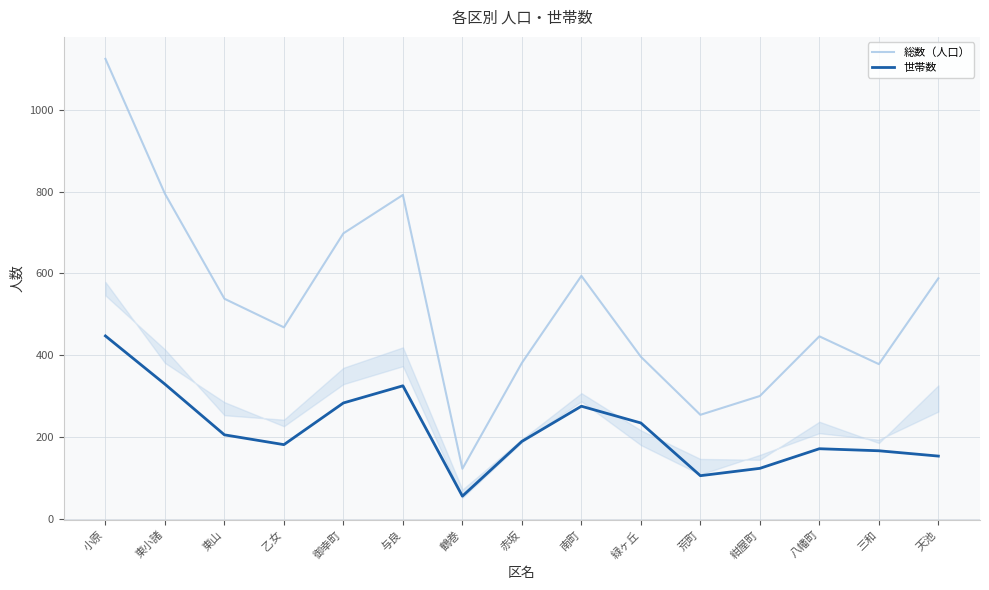

How many lines are shown in the chart?

2